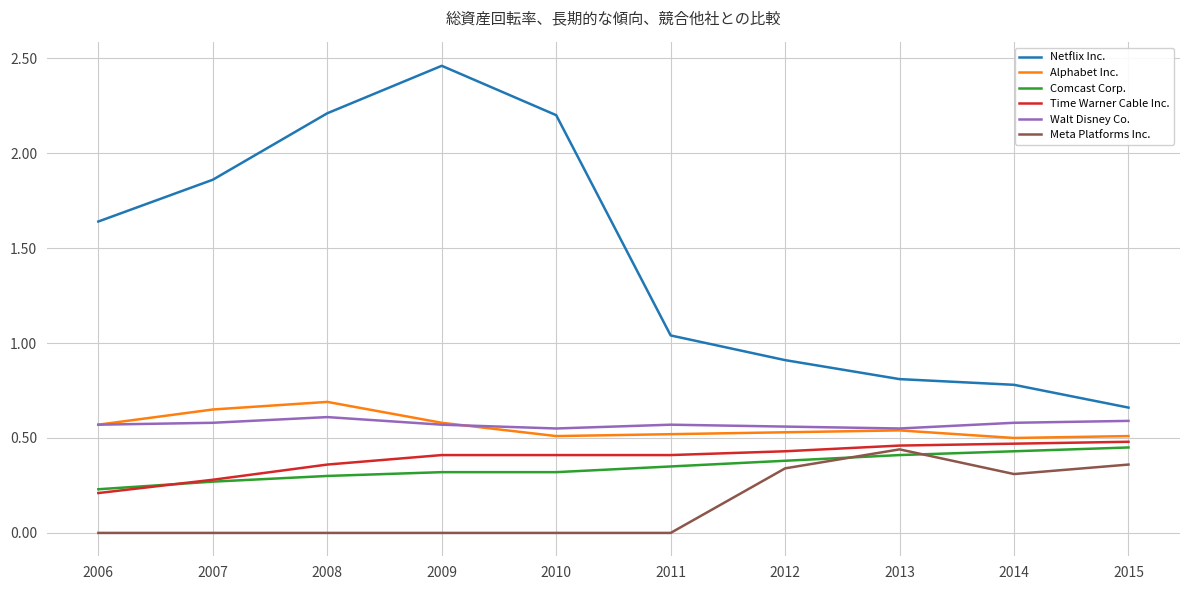

Is the value of Walt Disney Co. at 2010 greater than the value of Comcast Corp. at 2015?

Yes